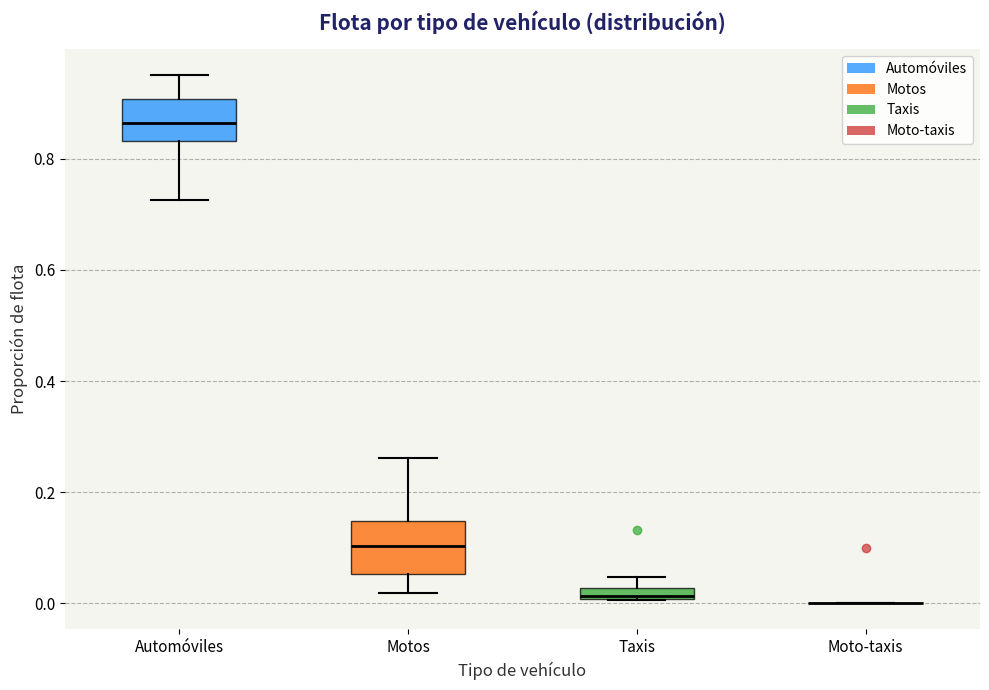

Where is the lower edge of the box for Motos on the y-axis? The values are not printed on the chart, so give them approximately, as read against the axis.

0.06